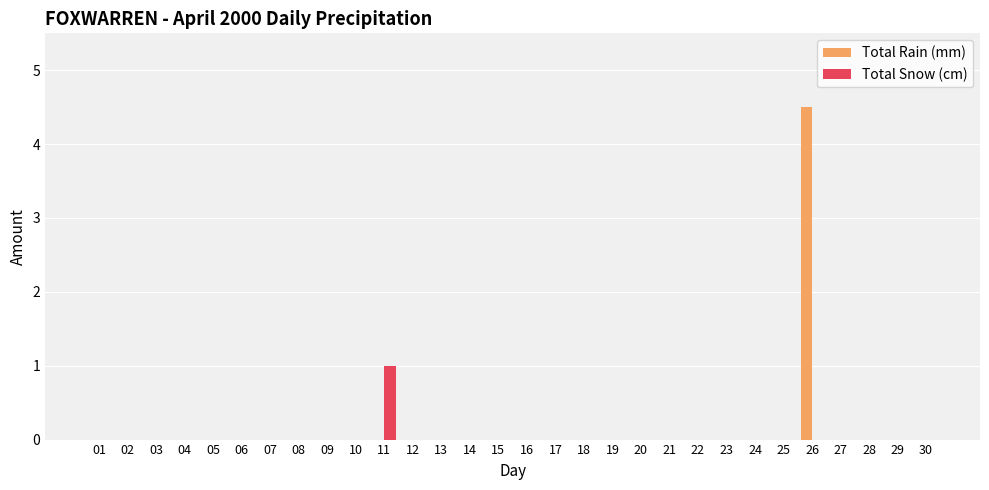

What is the maximum value shown in the chart?

4.5